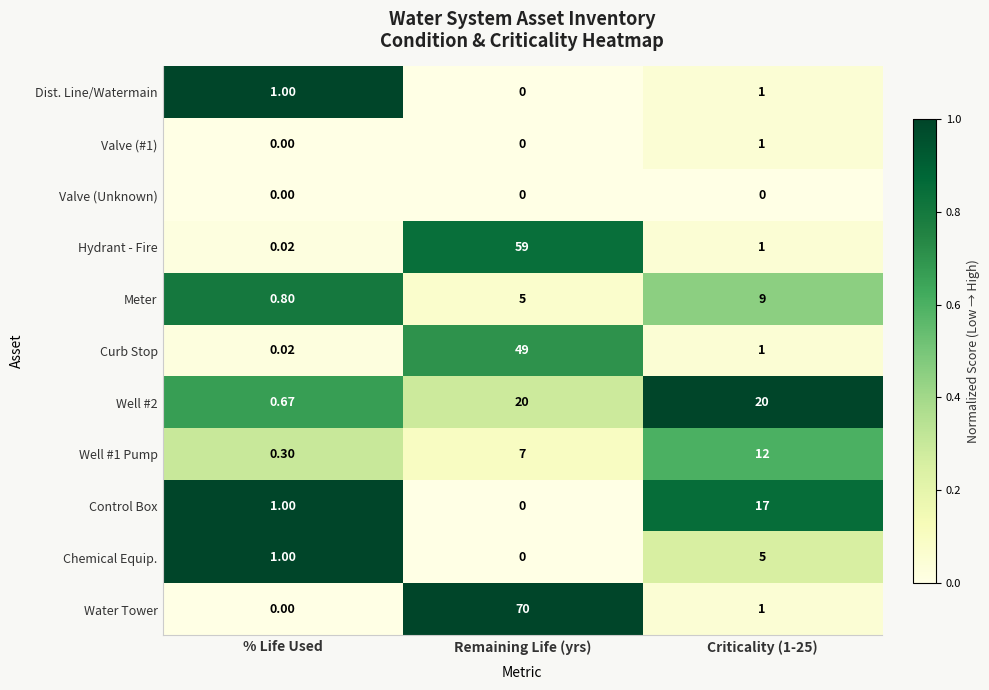

Which series has the largest total across all categories?

Water Tower